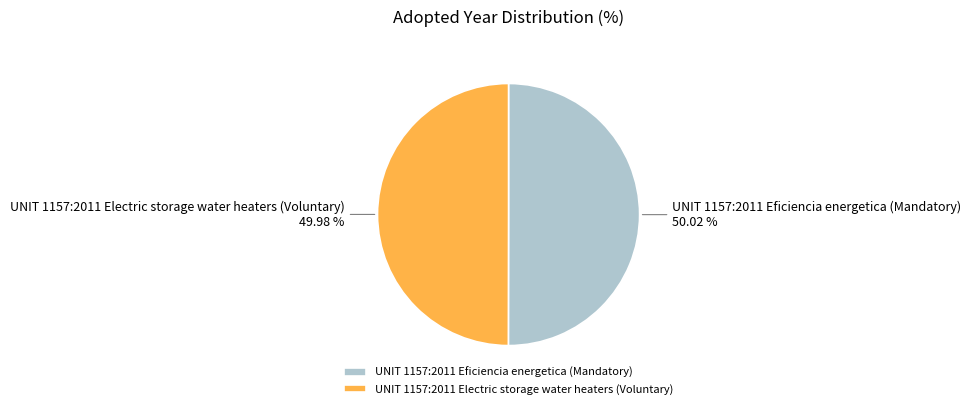

What is the ratio of the value at UNIT 1157:2011 Electric storage water heaters (Voluntary) to the value at UNIT 1157:2011 Eficiencia energetica (Mandatory)?

1.0